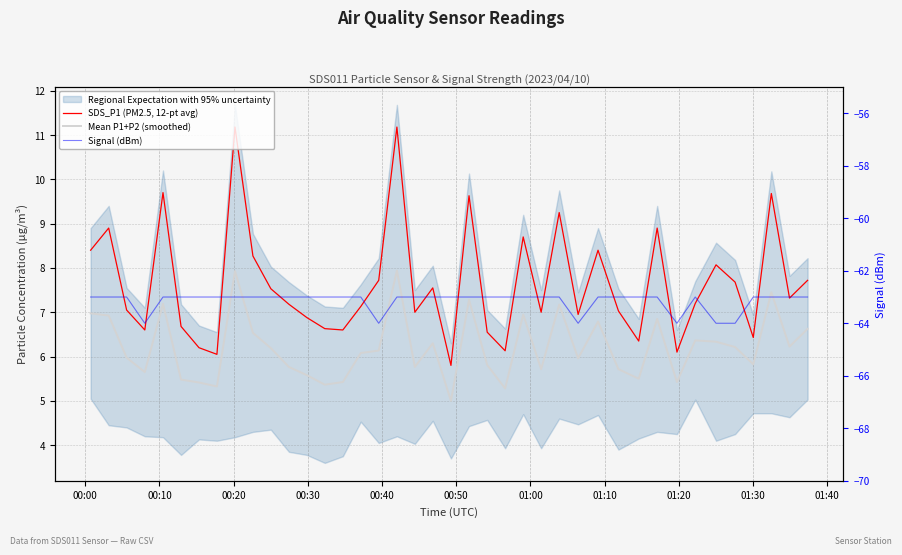

True or false: Mean P1+P2 (smoothed) and SDS_P1 (PM2.5, 12-pt avg) intersect in this chart.

False